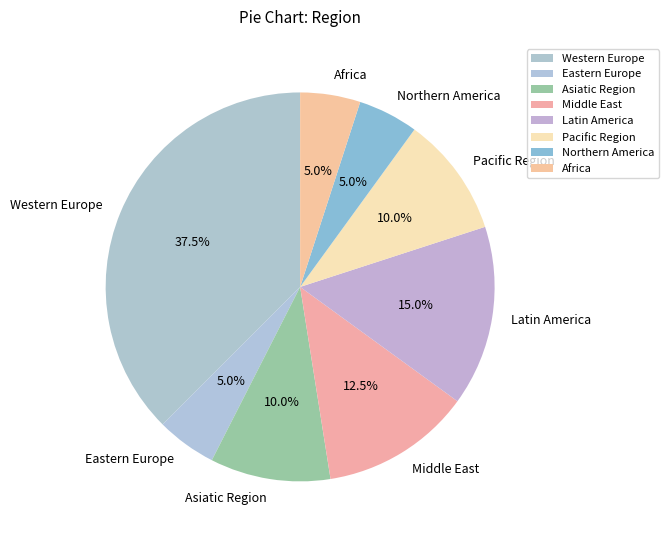

Which category has the biggest portion of the pie?

Western Europe